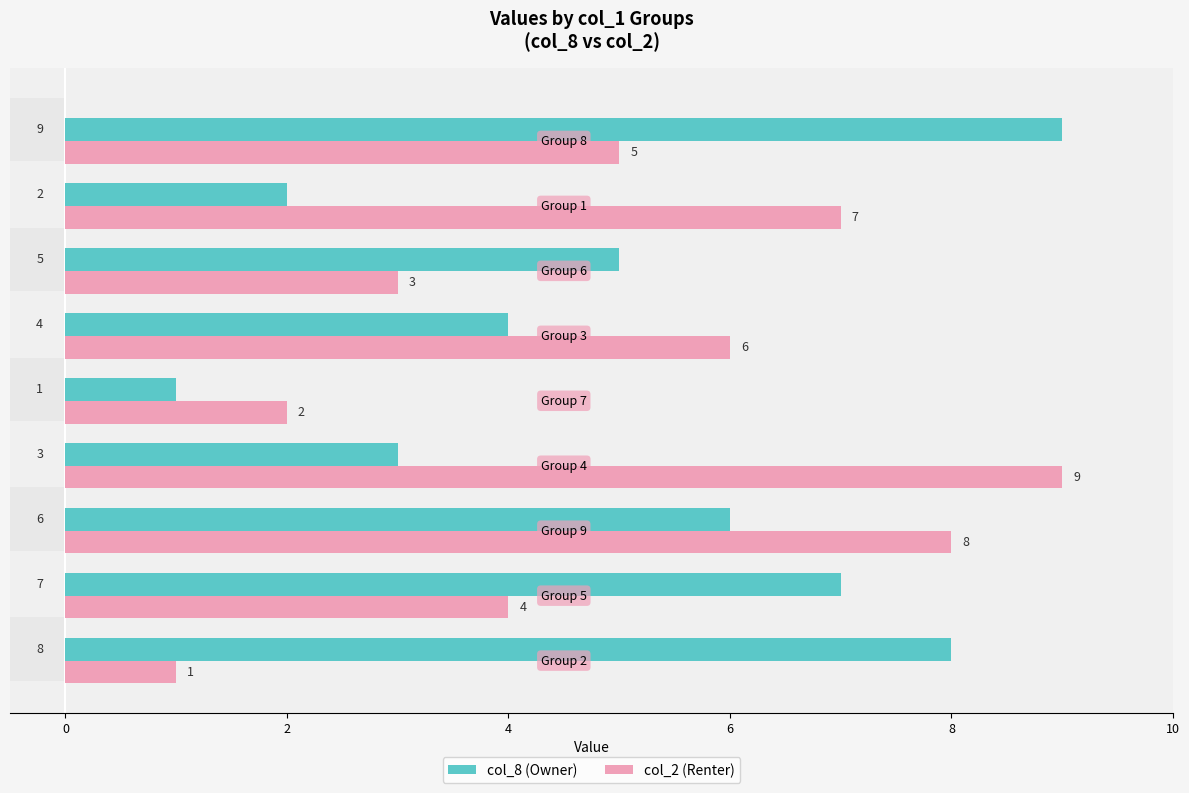

How many values in the col_2 (Renter) series exceed 5?

4